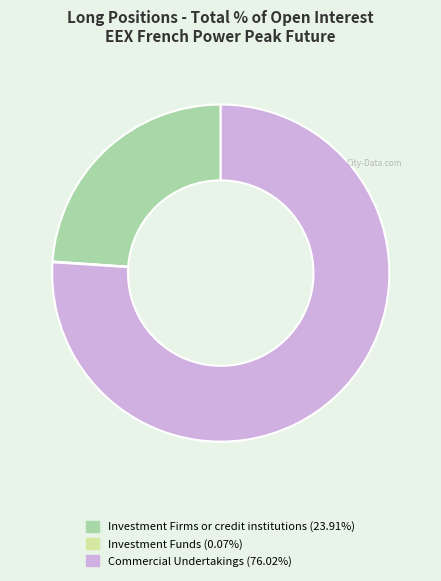

Does Commercial Undertakings (76.02%) represent more than half of the total?

Yes